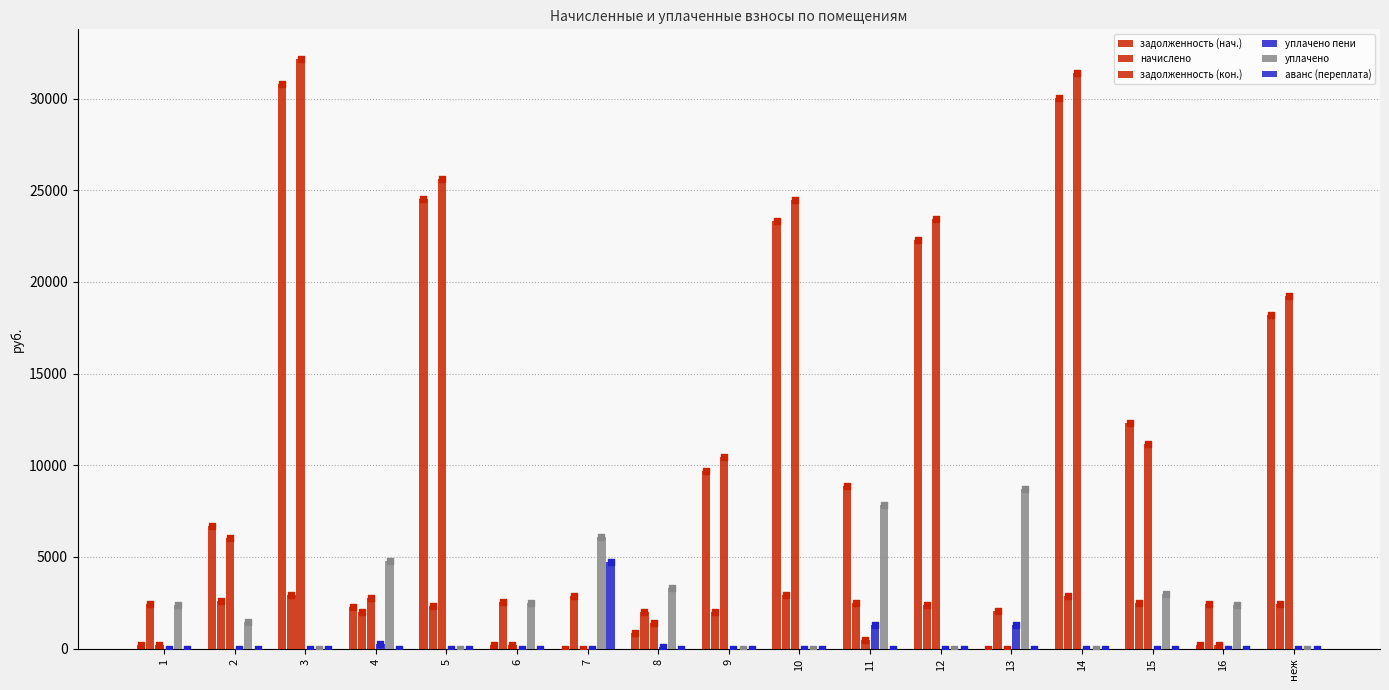

Which series has the largest total across all categories?

задолженность (нач.)